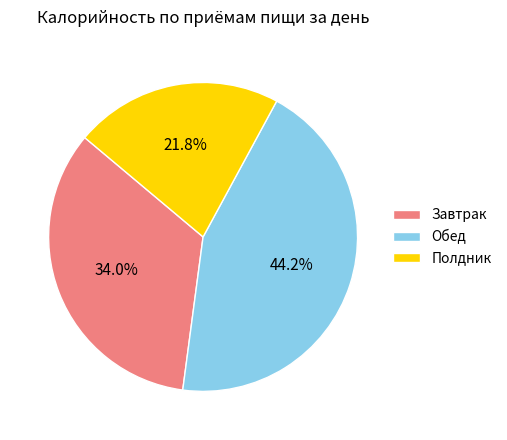

What percentage is the Завтрак slice, to the nearest percent?

34%